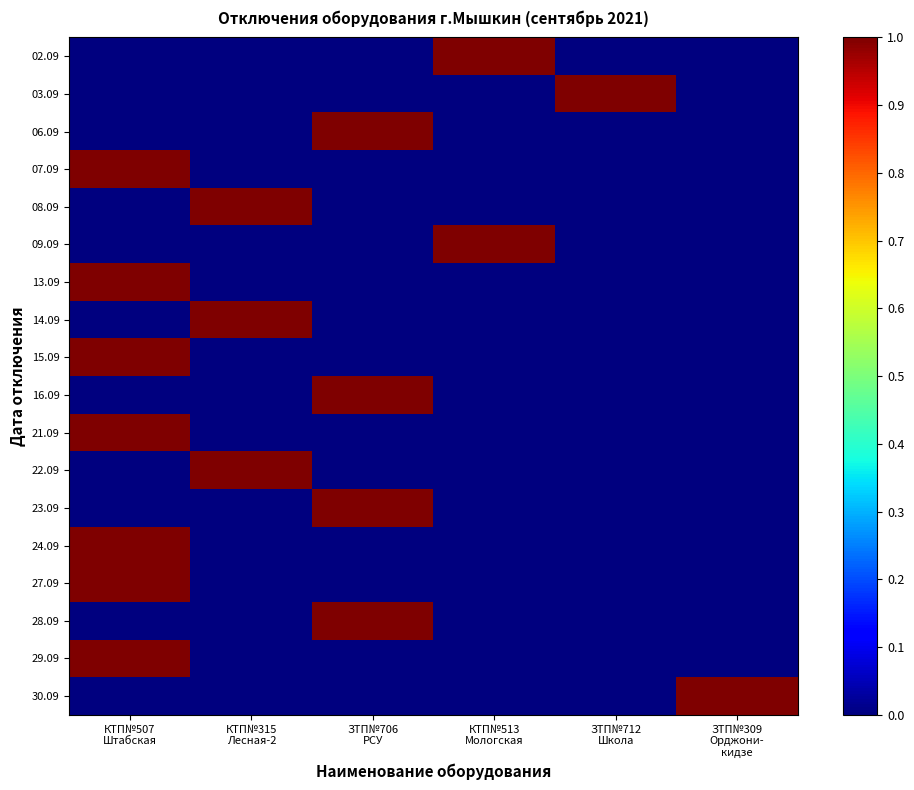

Which has a higher value, ЗТП№309
Орджони-
кидзе or КТП№315
Лесная-2?

ЗТП№309
Орджони-
кидзе